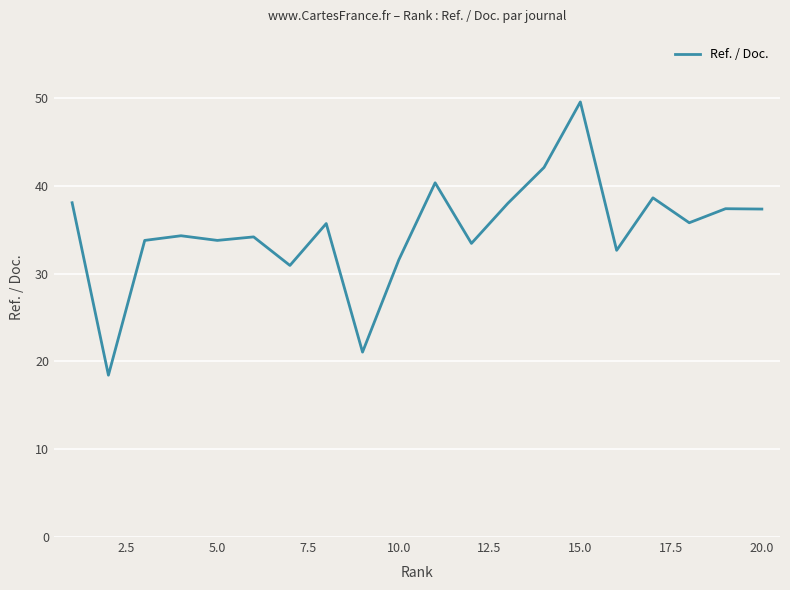

What is the smallest value displayed?

18.4